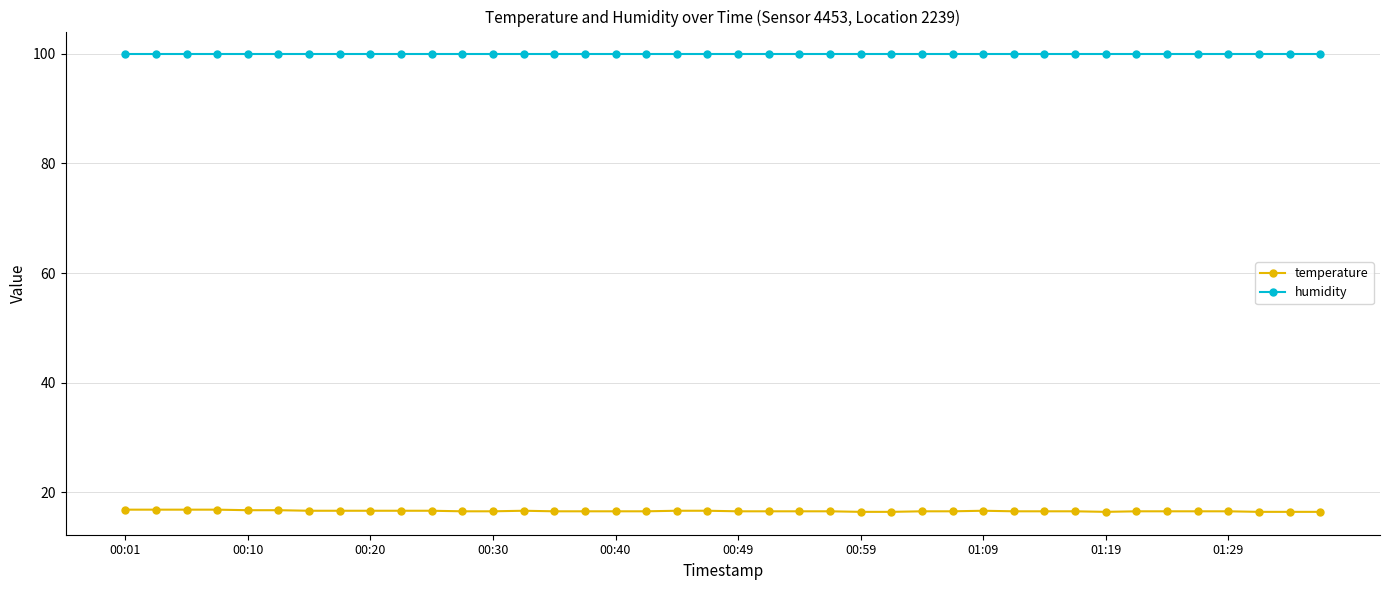

Which series has the widest spread of values?

temperature